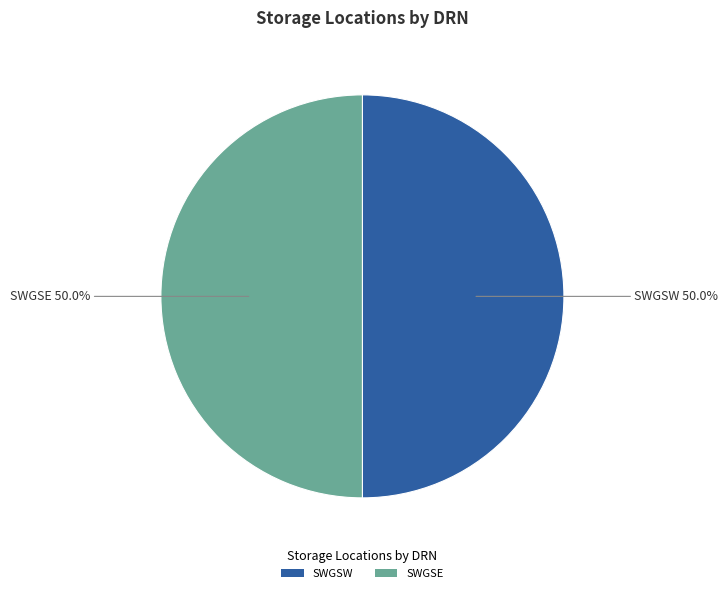

How much of the chart is everything except SWGSW?

50.0%